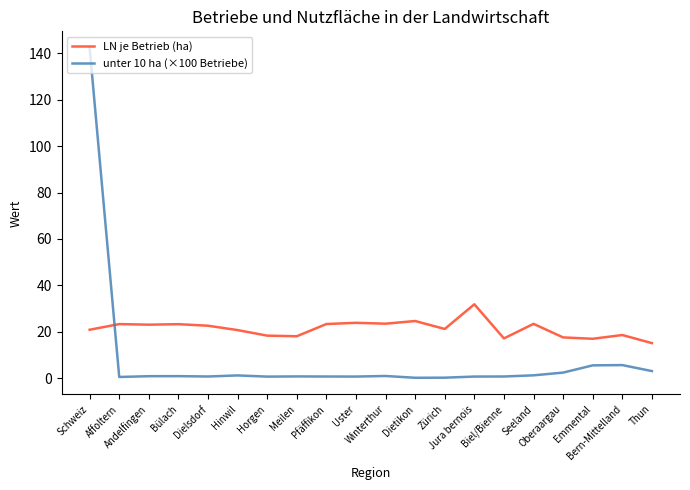

What is the lowest value of the LN je Betrieb (ha) series?

15.1